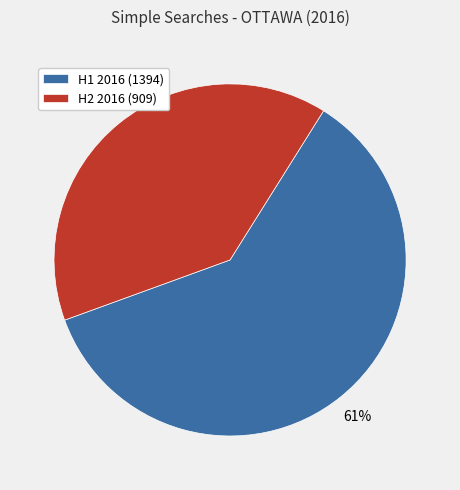

Which has a higher value, H2 2016 (909) or H1 2016 (1394)?

H1 2016 (1394)